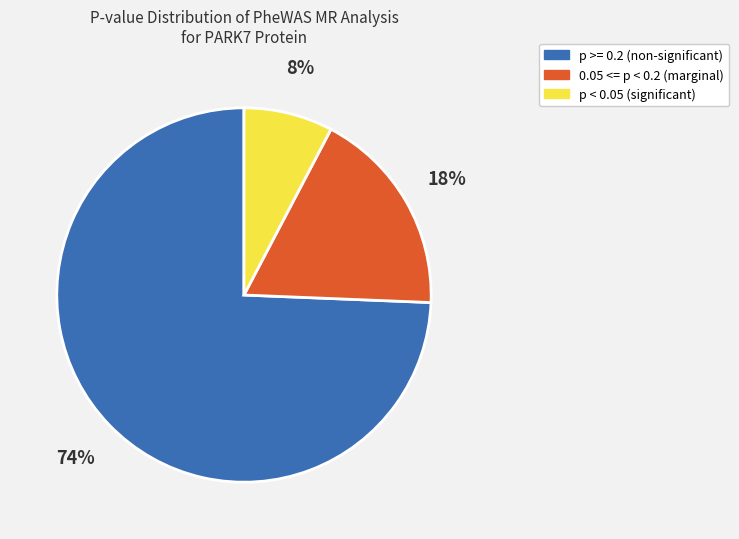

Count the number of slices in the pie.

3